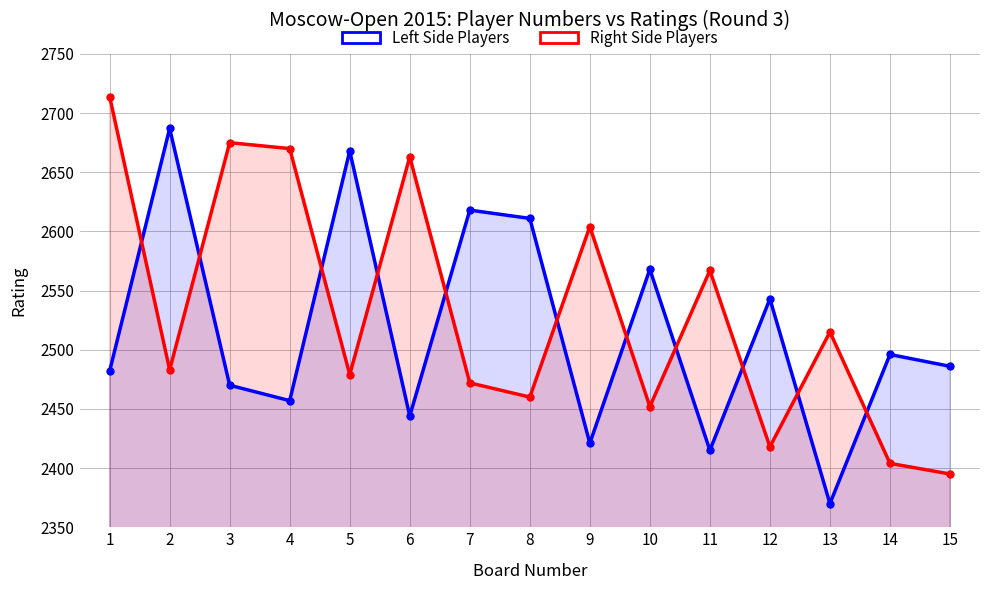

True or false: Left Side Players and Right Side Players intersect in this chart.

True